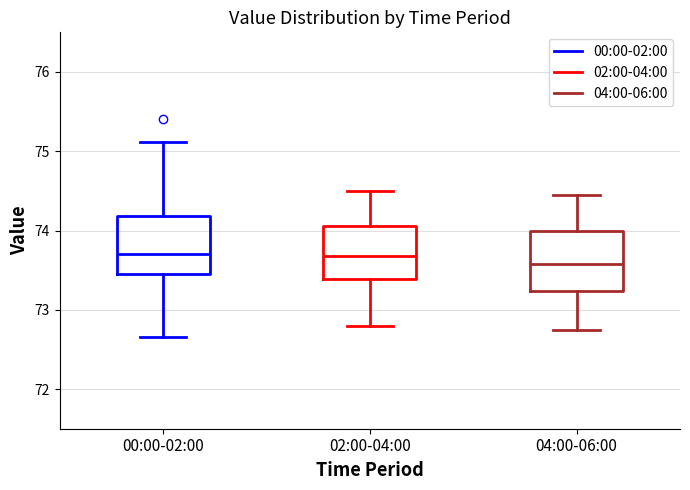

Reading left to right, transcribe this box plot: for each box, give where its median line is, the range the box spans, and where its two whiskers end, as read against the y-axis. The values are not printed on the chart, so give them approximately, as read against the axis.

00:00-02:00: median 73.7, box 73.5 to 74.2, whiskers 72.7 to 75.1
02:00-04:00: median 73.7, box 73.4 to 74.1, whiskers 72.8 to 74.5
04:00-06:00: median 73.6, box 73.2 to 74.0, whiskers 72.8 to 74.5